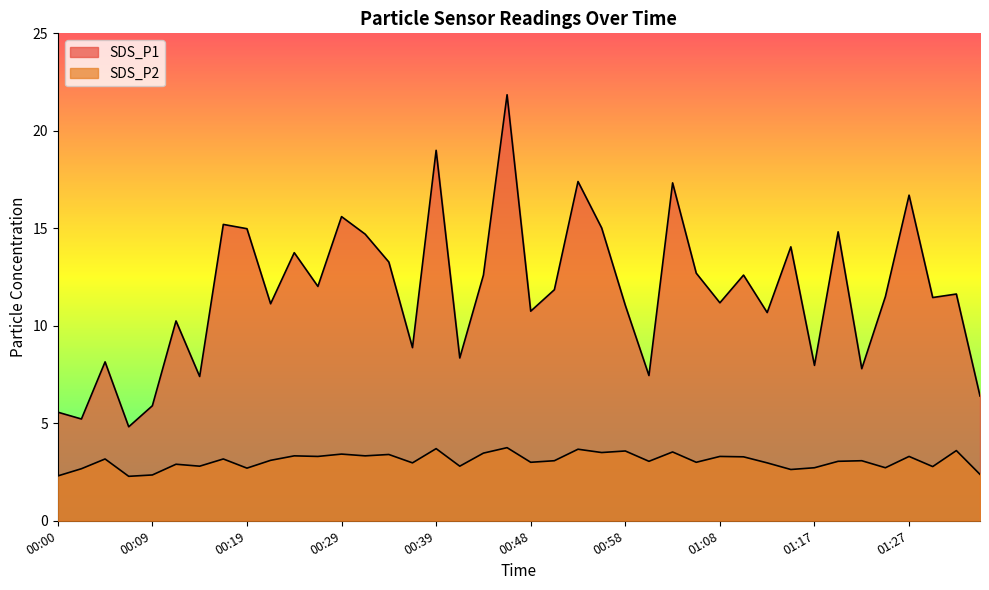

True or false: SDS_P2 and SDS_P1 cross at least once.

False